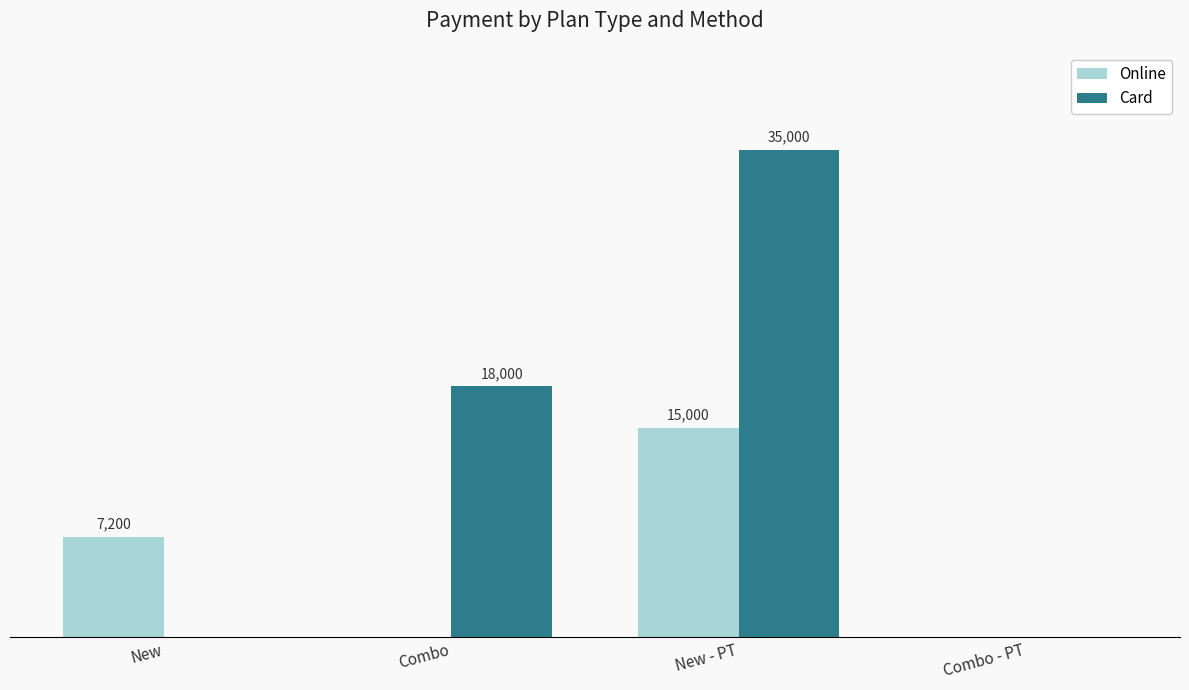

Which series changed the most between Combo and Combo - PT?

Card